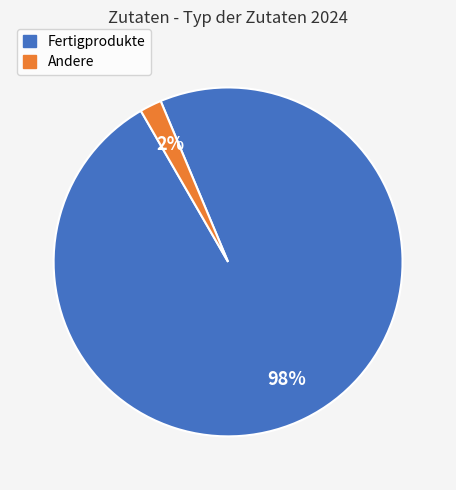

Rank the categories by value from lowest to highest.

Andere, Fertigprodukte